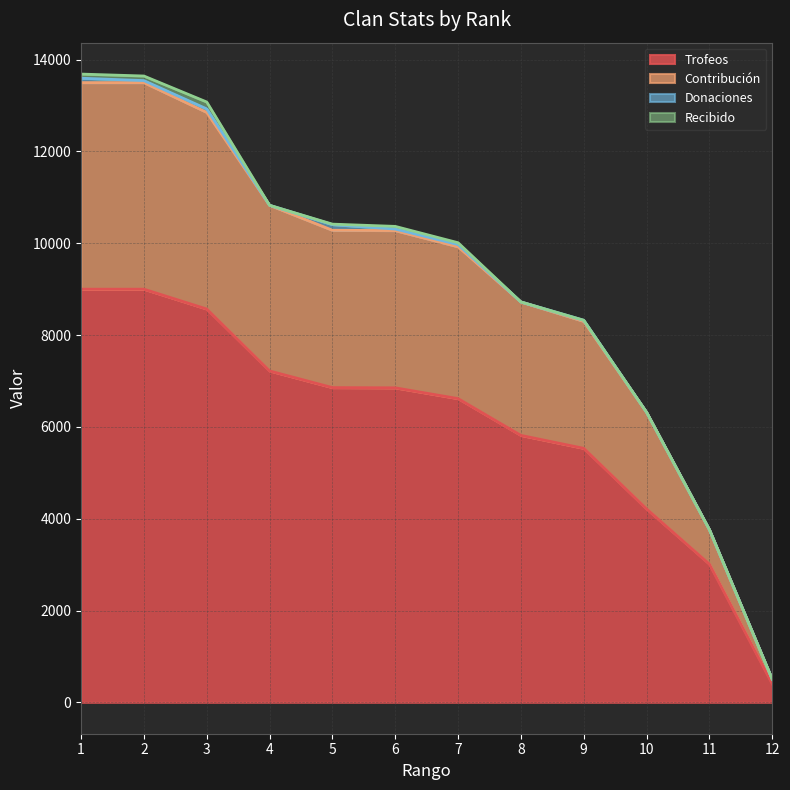

What is the total value across all series at 9?

8323